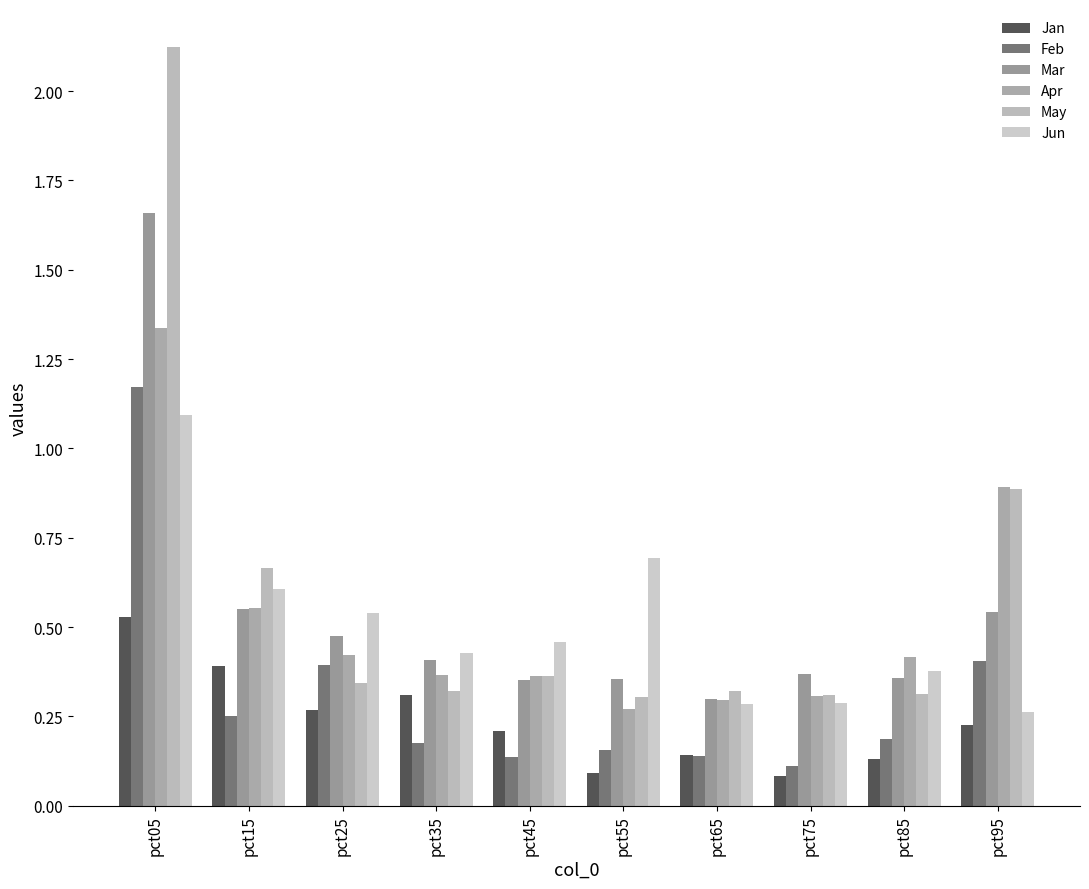

Are the bars grouped side by side (vs. stacked)?

Yes